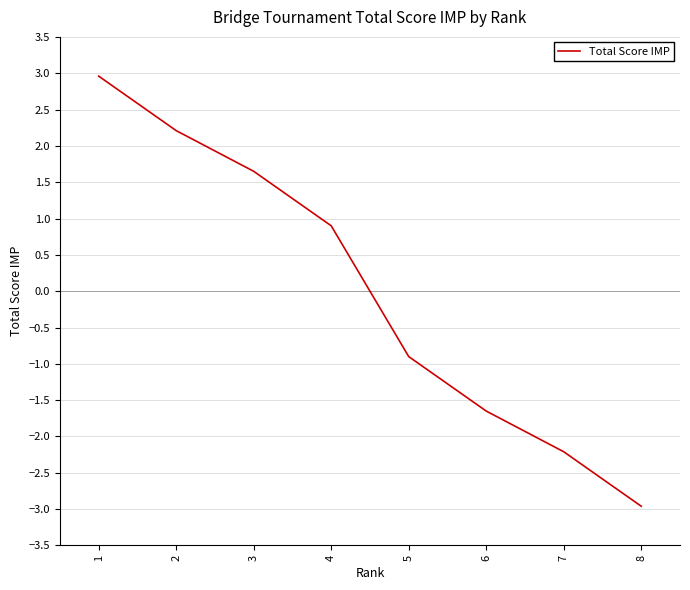

What is the change in value from 1 to 3?

-1.3